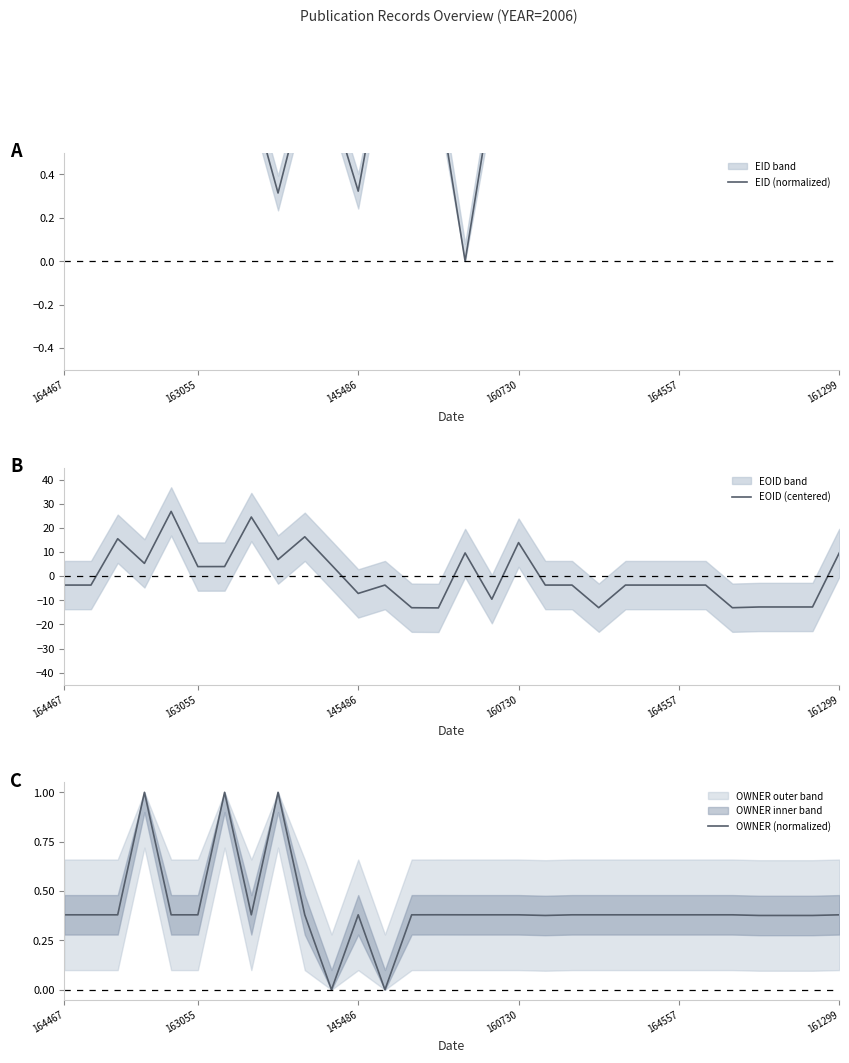

Rank the series by their maximum value, from highest to lowest.

EOID (centered), EID (normalized), OWNER (normalized)